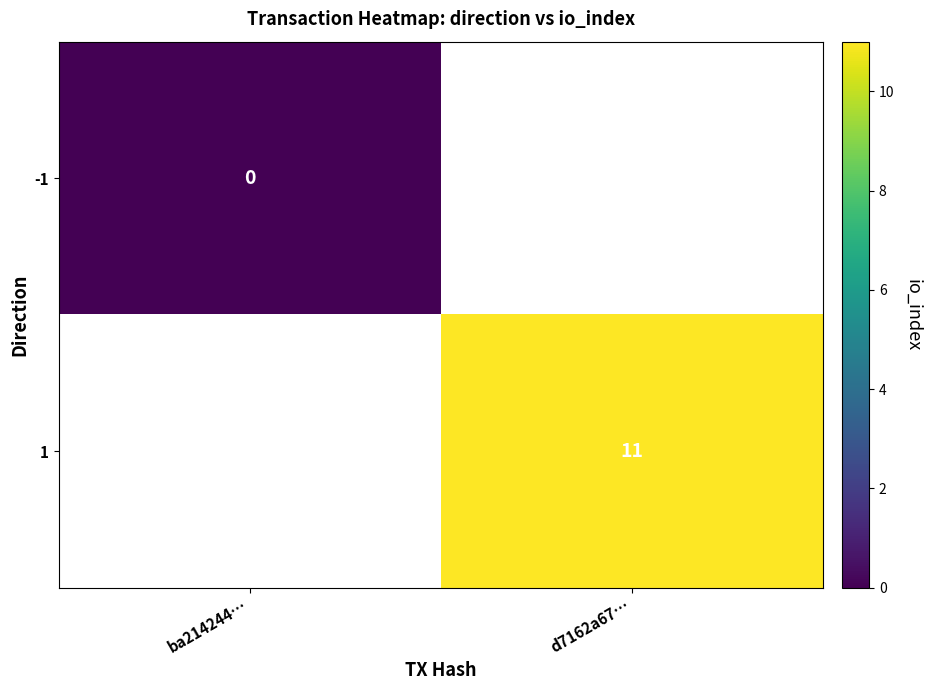

Is it true that 1 equals 15.9 at d7162a67…?

False